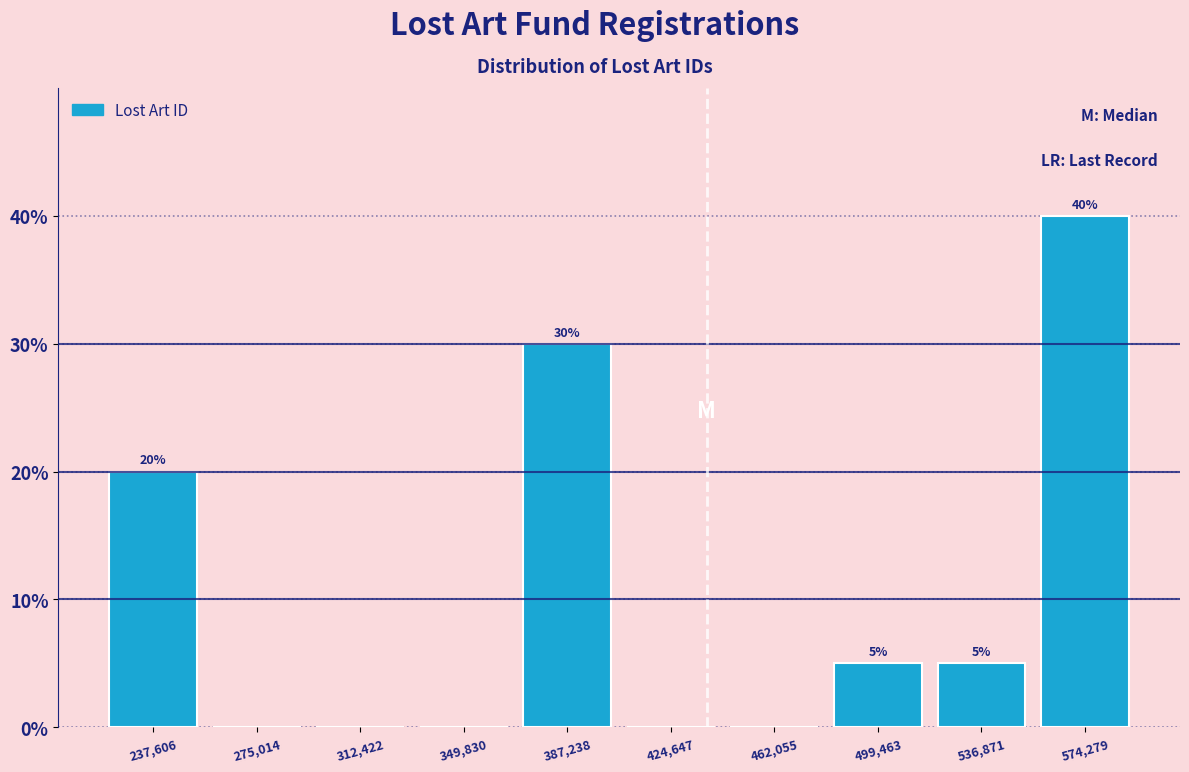

Which range on the x-axis has the tallest bar?

555000 to 595000